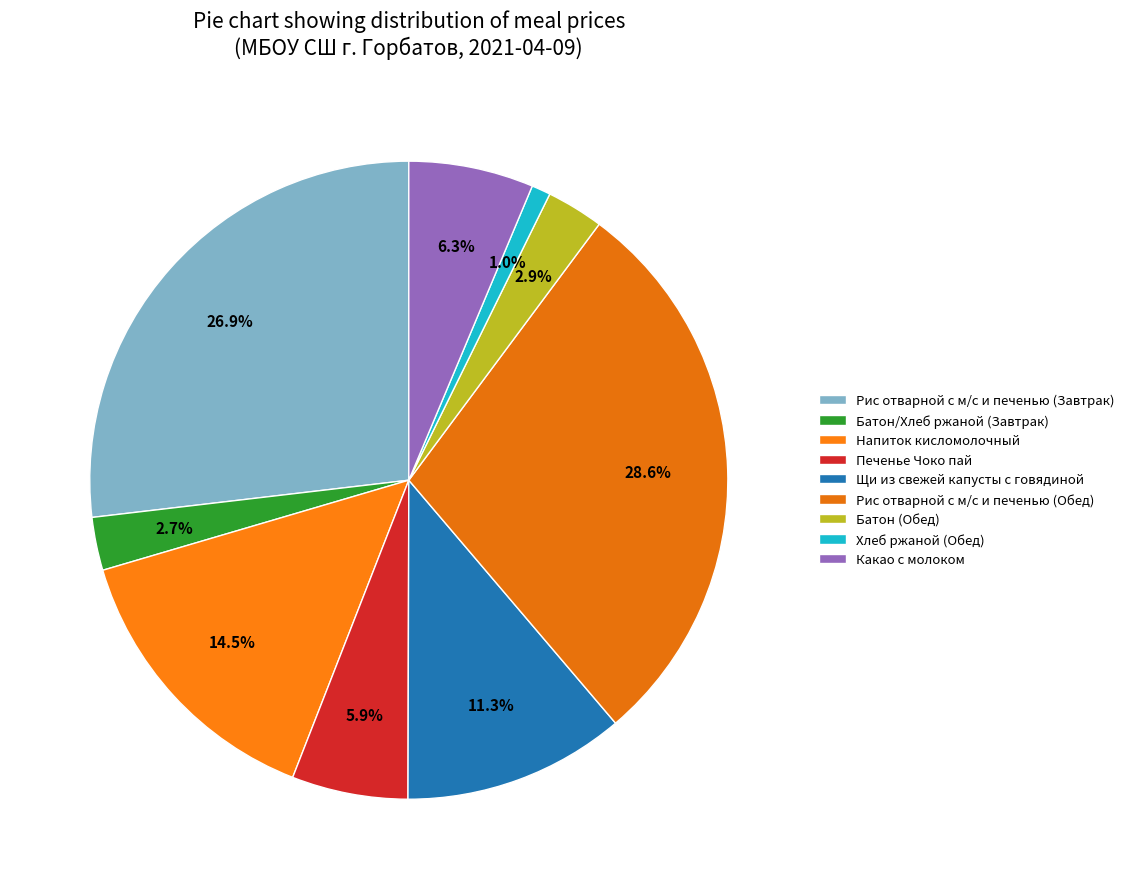

To the nearest percent, what is the difference between the Рис отварной с м/с и печенью (Обед) and Батон/Хлеб ржаной (Завтрак) slice percentages?

26%